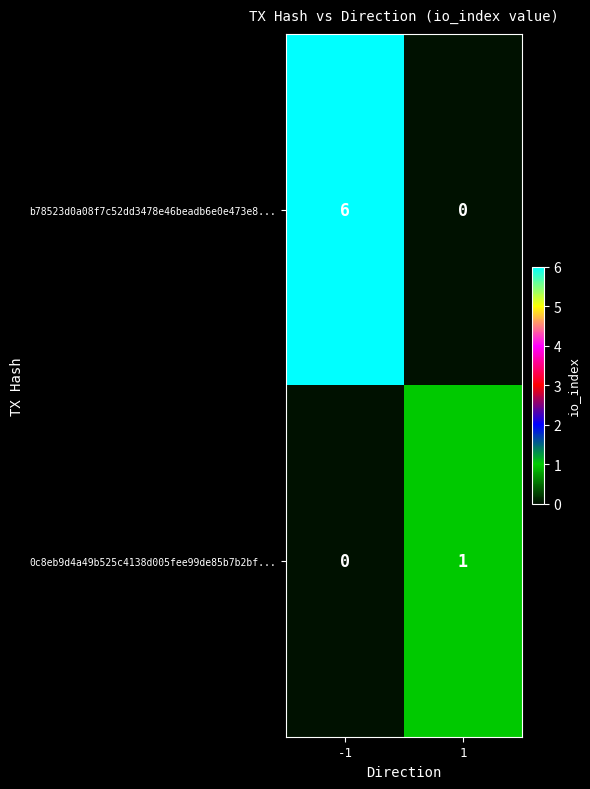

Count the number of data series in this chart.

2